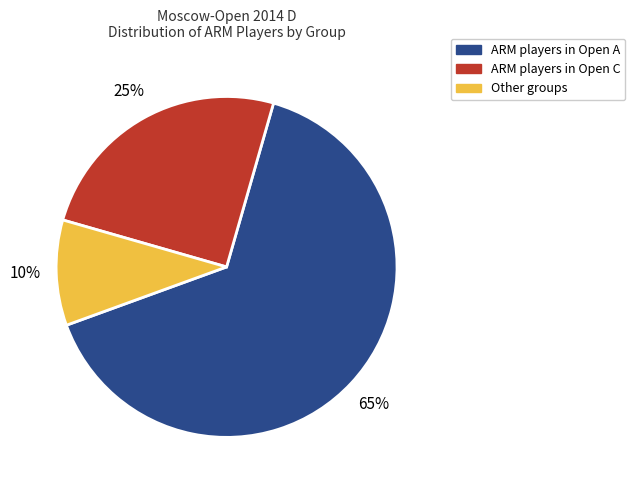

Does any single category account for the majority?

Yes